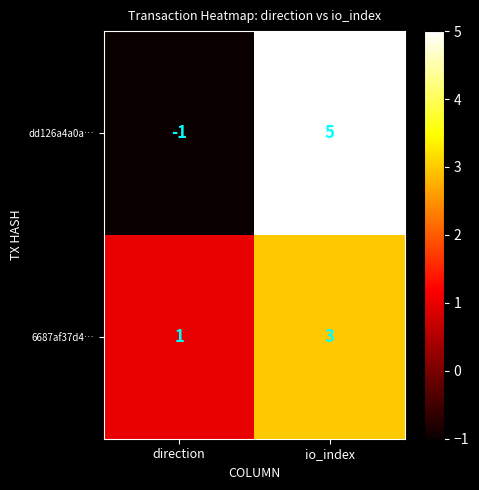

How many values in dd126a4a0a… are above zero?

1